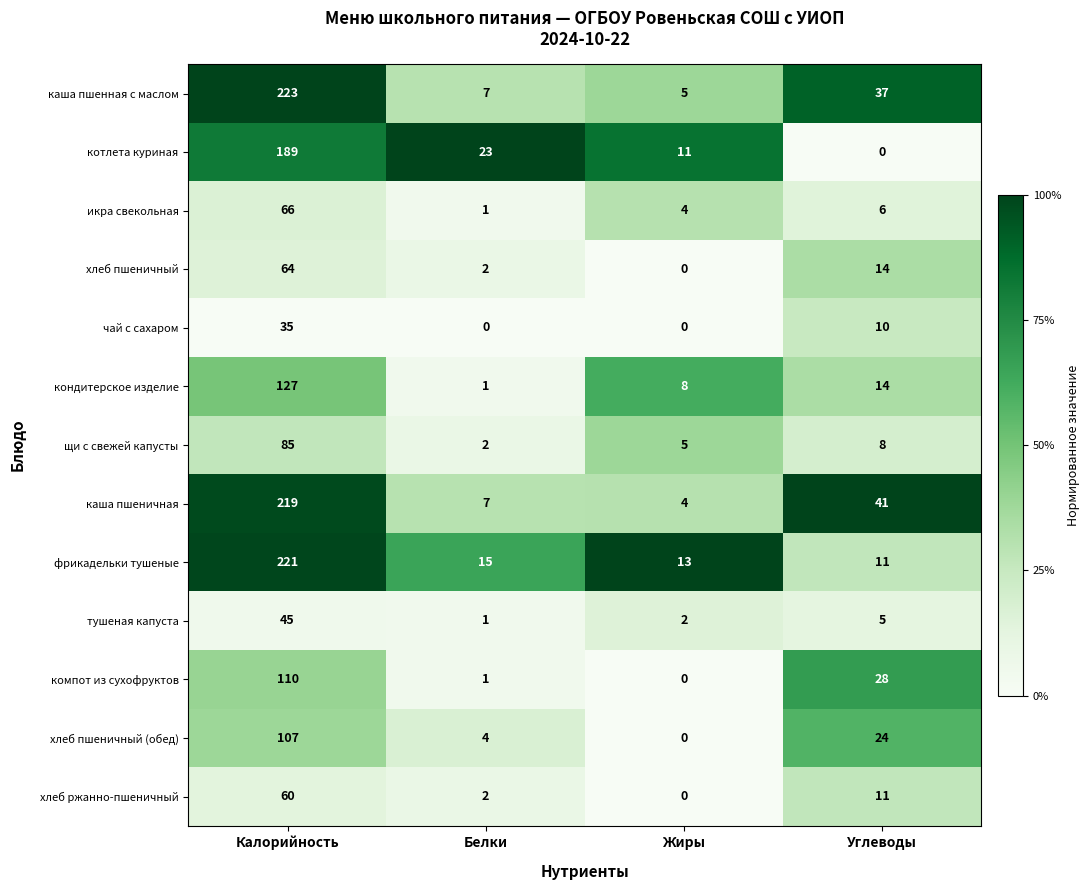

Is the value of хлеб пшеничный at Углеводы greater than the value of каша пшенная с маслом at Углеводы?

No